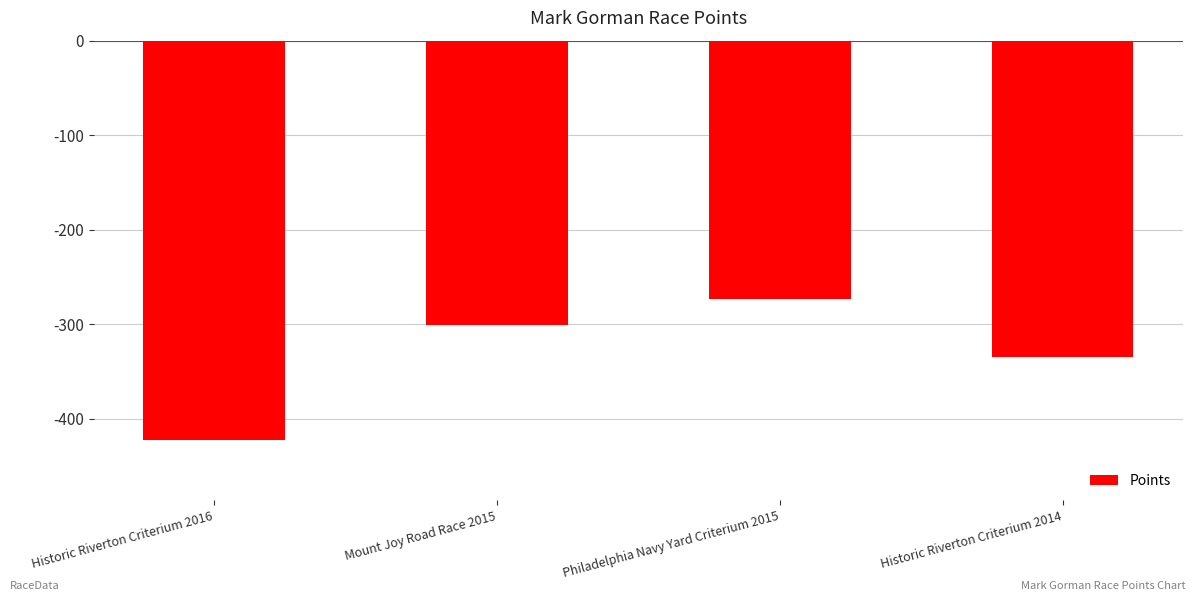

Which category has the highest value across all series?

Philadelphia Navy Yard Criterium 2015